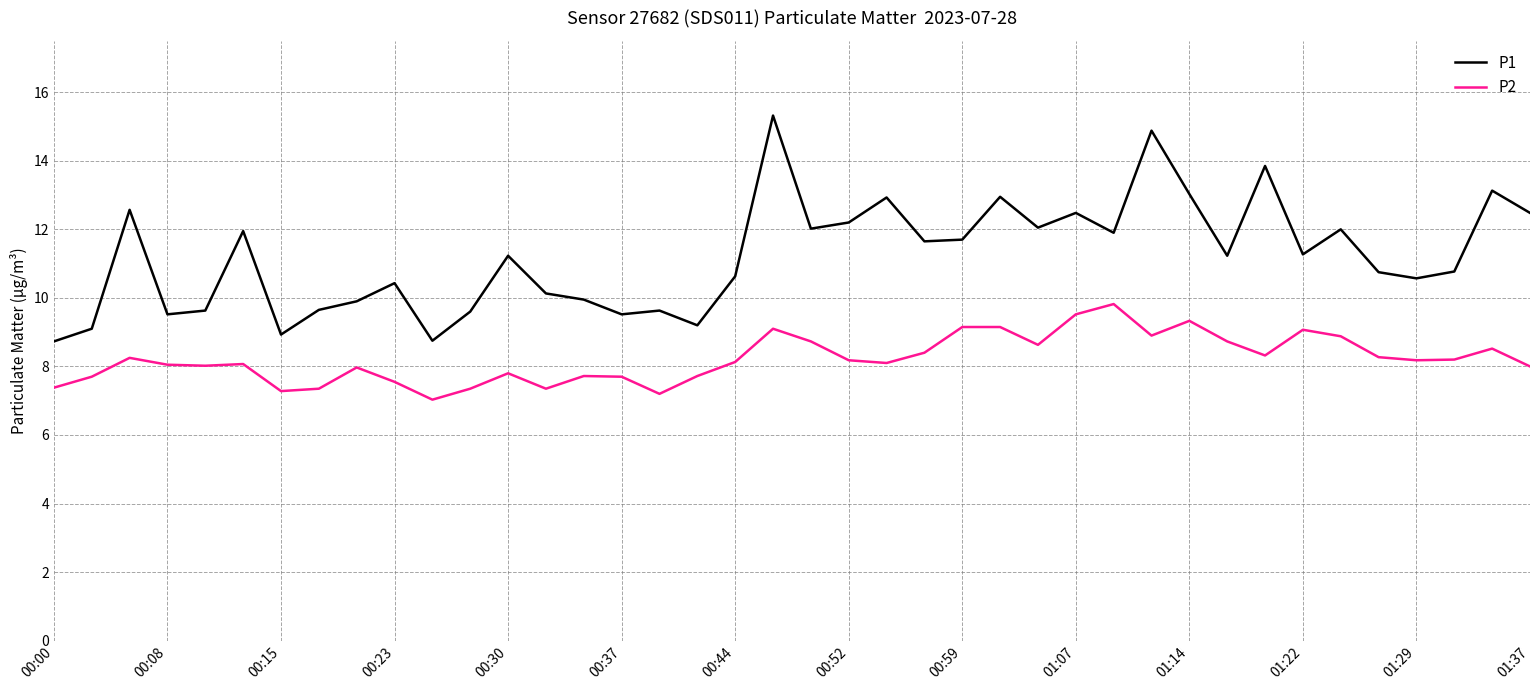

Which series has the largest range (max minus min)?

P1